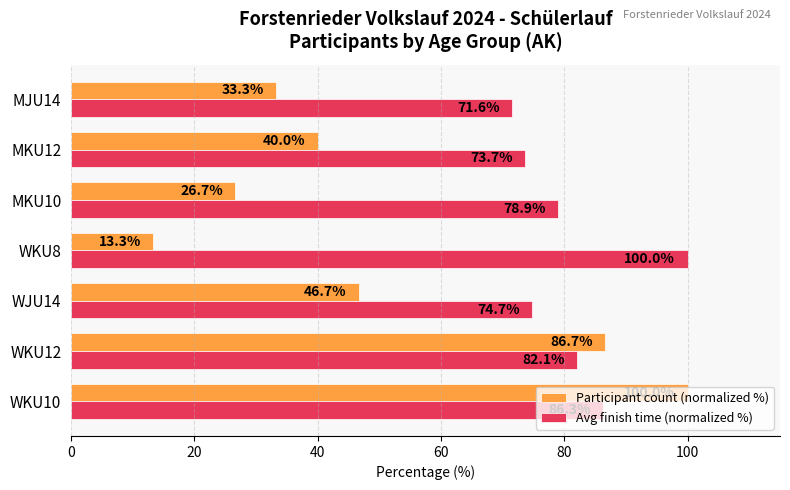

Is it true that Participant count (normalized %) equals 36.1 at MKU10?

False